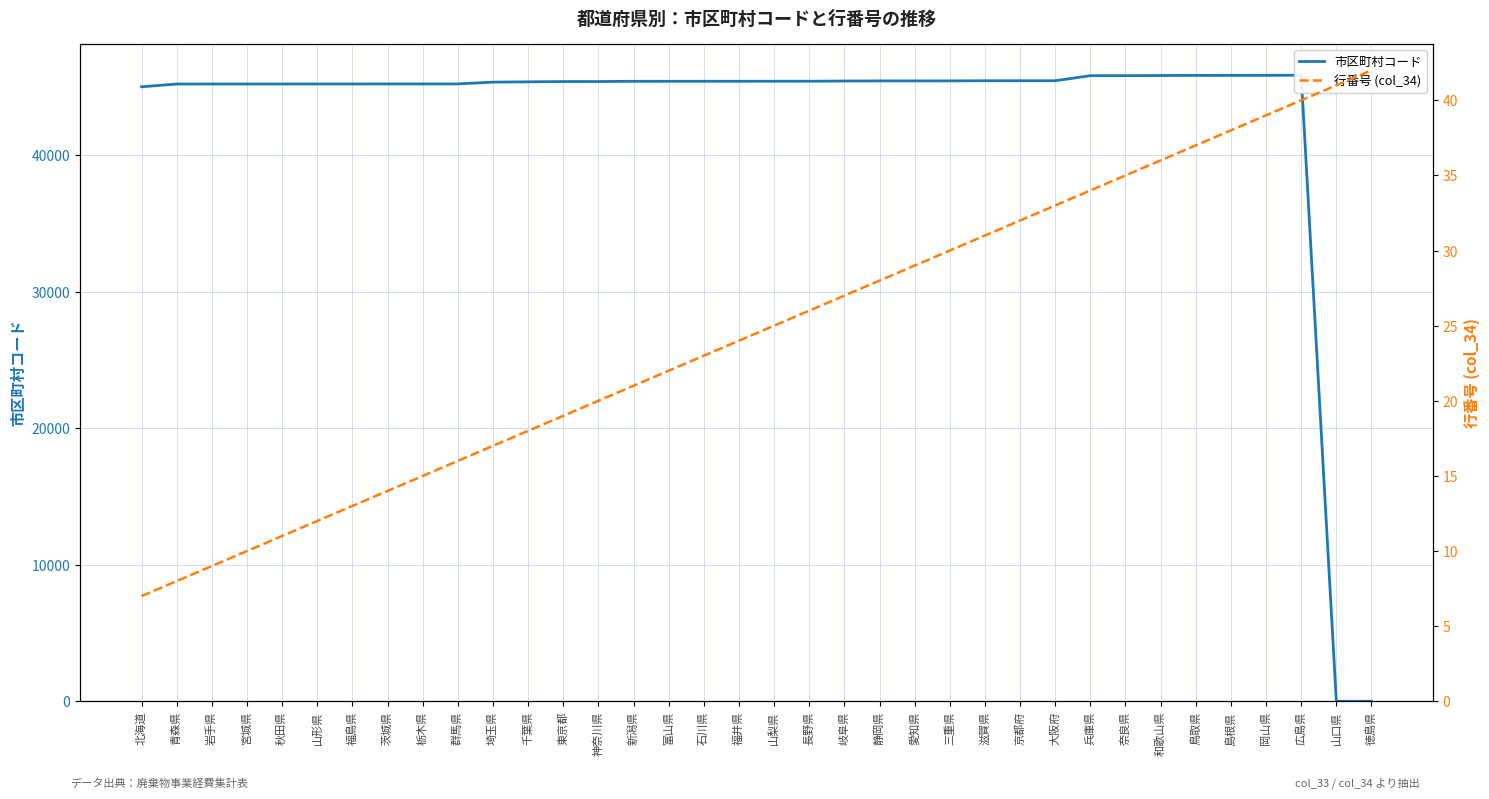

What is the spread (max minus min) of values at 広島県?

45804